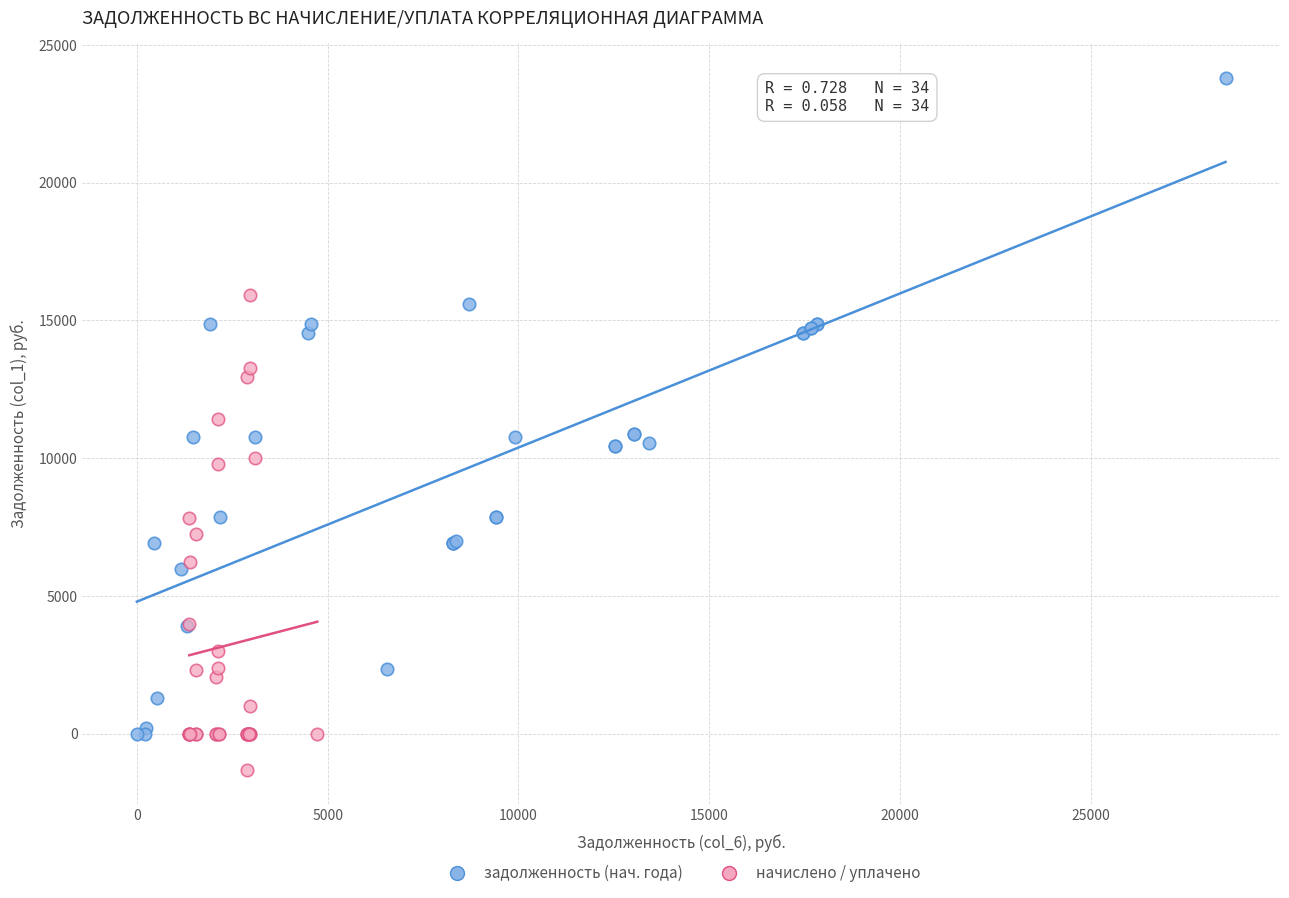

Which series reaches the minimum Y coordinate?

начислено / уплачено